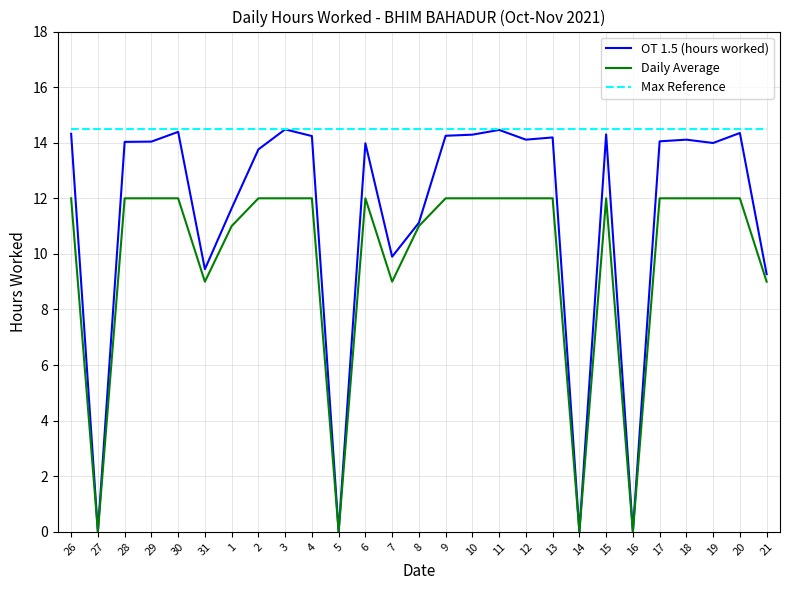

Rank the series by their average value, from highest to lowest.

Max Reference, OT 1.5 (hours worked), Daily Average